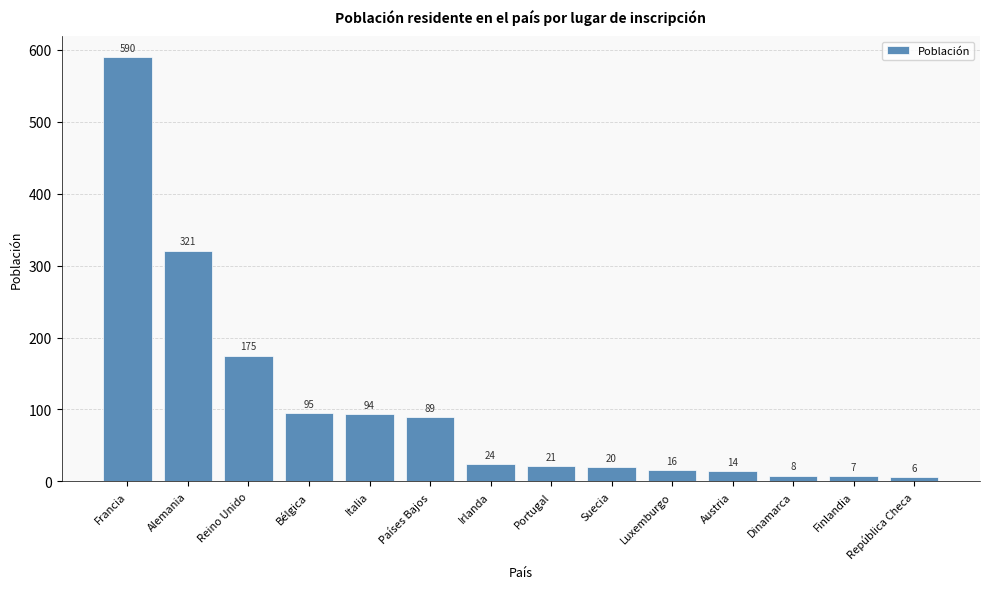

List the labels in order of value, smallest first.

República Checa, Finlandia, Dinamarca, Austria, Luxemburgo, Suecia, Portugal, Irlanda, Países Bajos, Italia, Bélgica, Reino Unido, Alemania, Francia